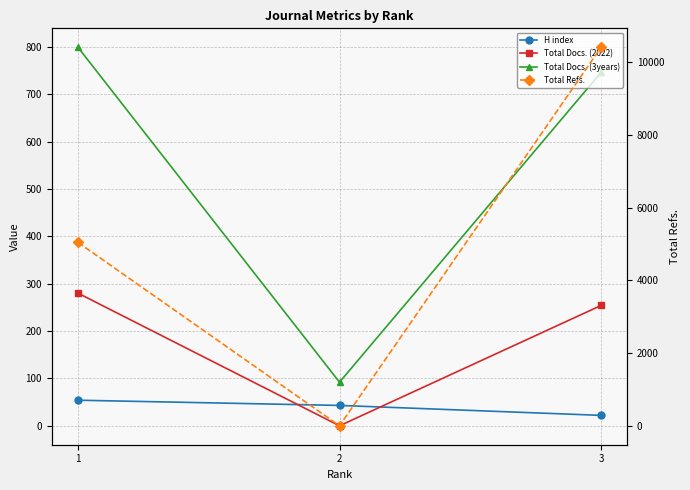

What is the difference between the maximum and minimum values in the Total Docs. (3years) series?

707